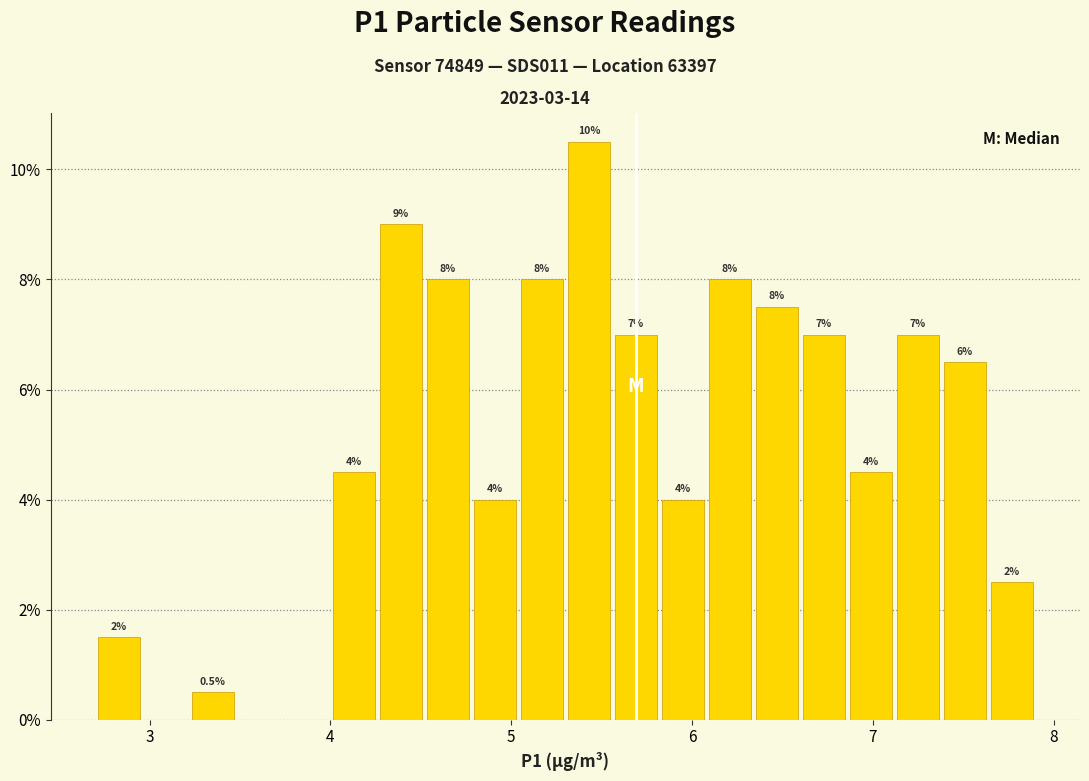

Read against the x-axis, roughly where is the centre of the tallest bar?

5.4